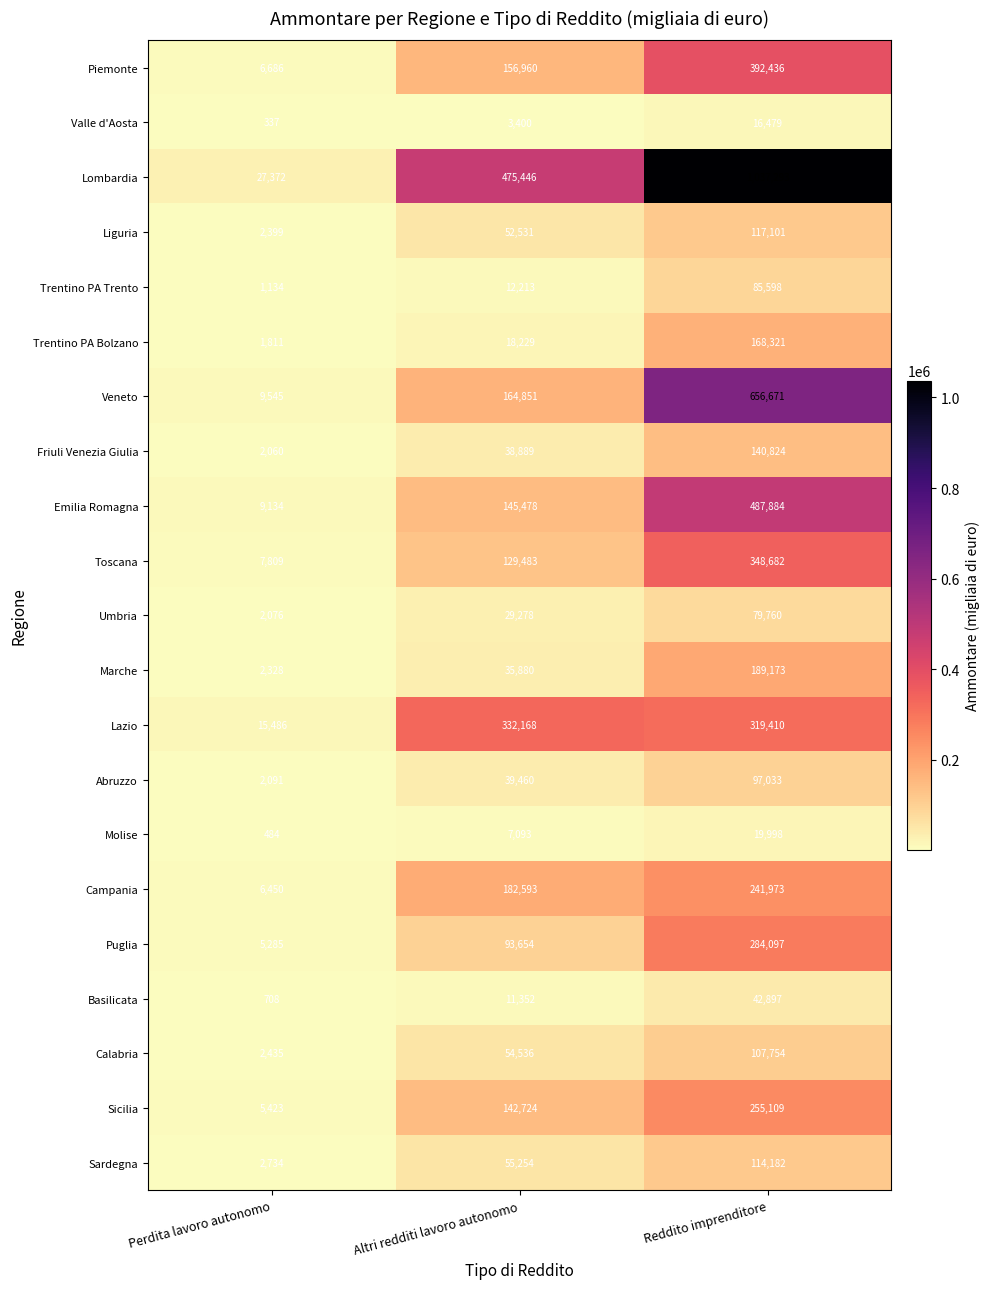

Rank the series at Altri redditi lavoro autonomo from lowest to highest value.

Valle d'Aosta, Molise, Basilicata, Trentino PA Trento, Trentino PA Bolzano, Umbria, Marche, Friuli Venezia Giulia, Abruzzo, Liguria, Calabria, Sardegna, Puglia, Toscana, Sicilia, Emilia Romagna, Piemonte, Veneto, Campania, Lazio, Lombardia